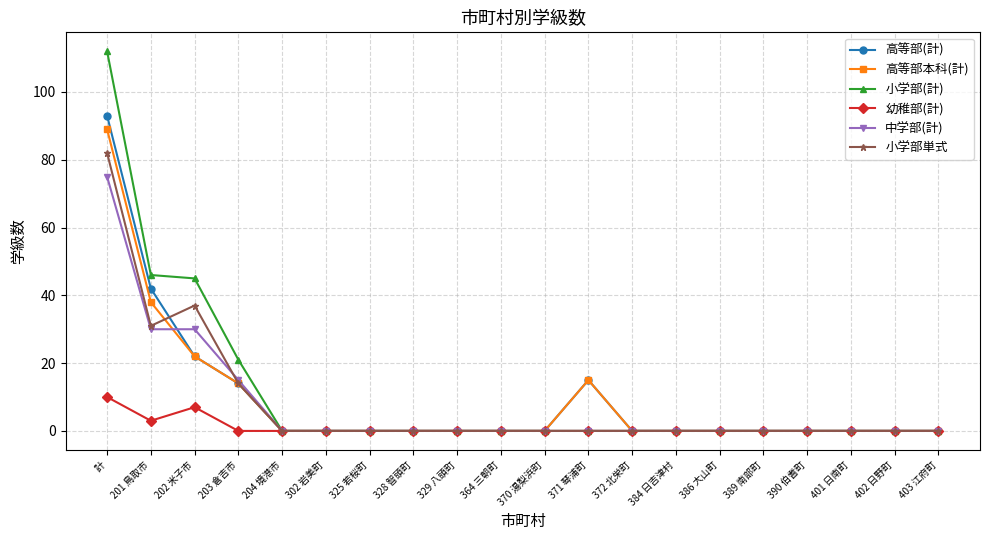

What are all the series names shown in the legend?

高等部(計), 高等部本科(計), 小学部(計), 幼稚部(計), 中学部(計), 小学部単式